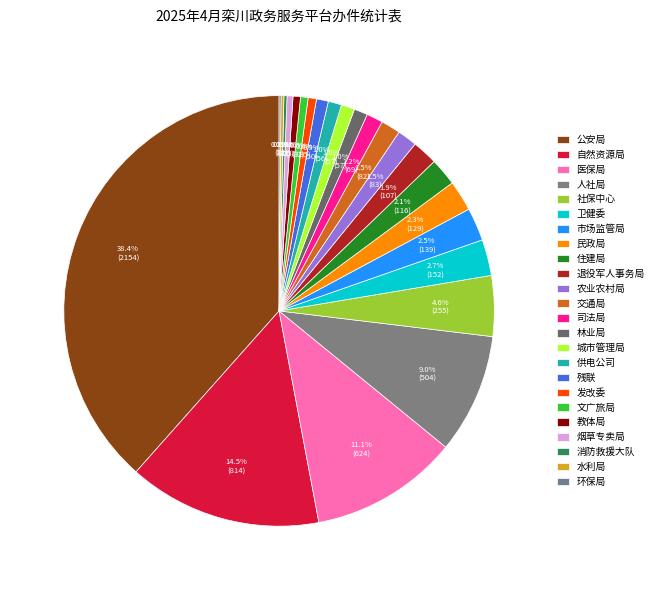

Which category has the biggest portion of the pie?

公安局